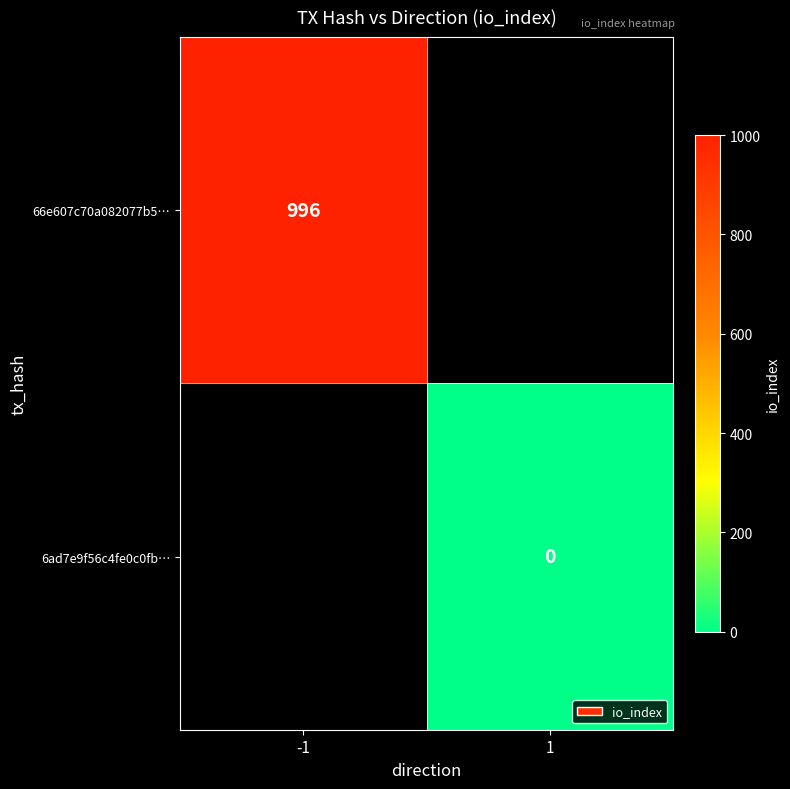

The value of 66e607c70a082077b5… at -1 is 996. True or false?

True